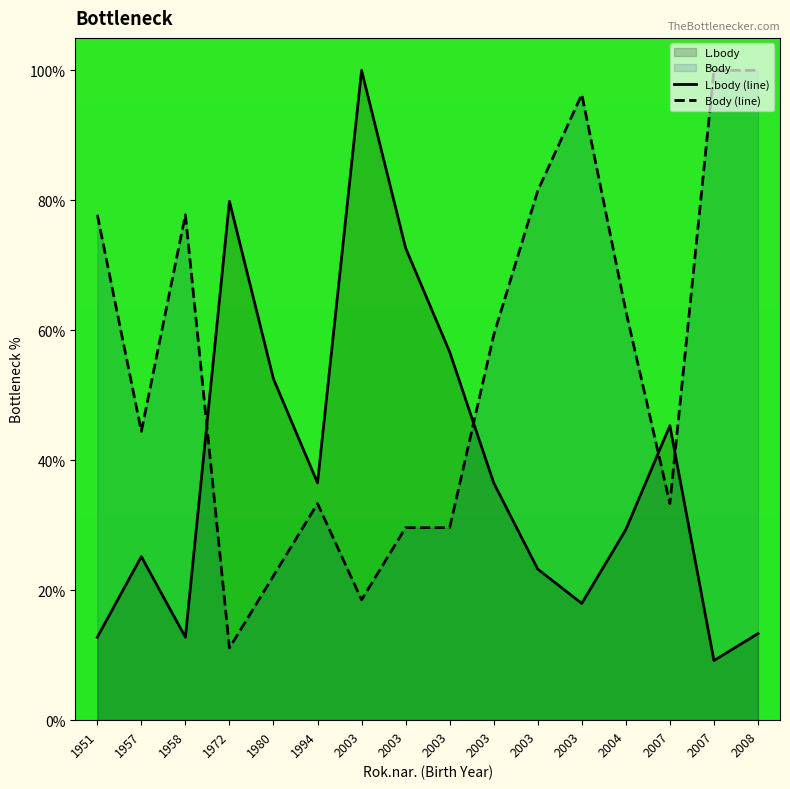

What is the maximum value shown in the chart?

100.0